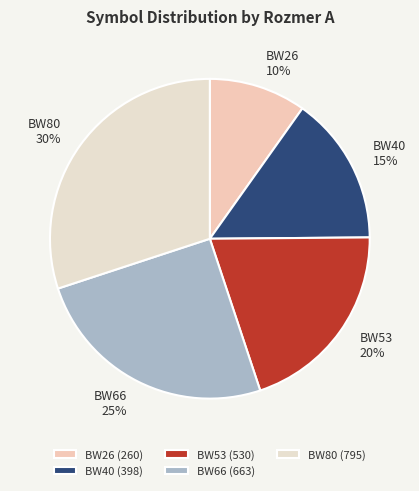

Does any single category account for the majority?

No